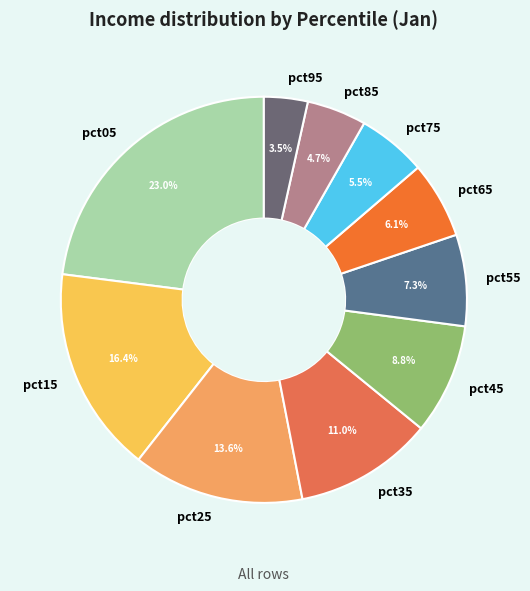

Which slice is the largest?

pct05